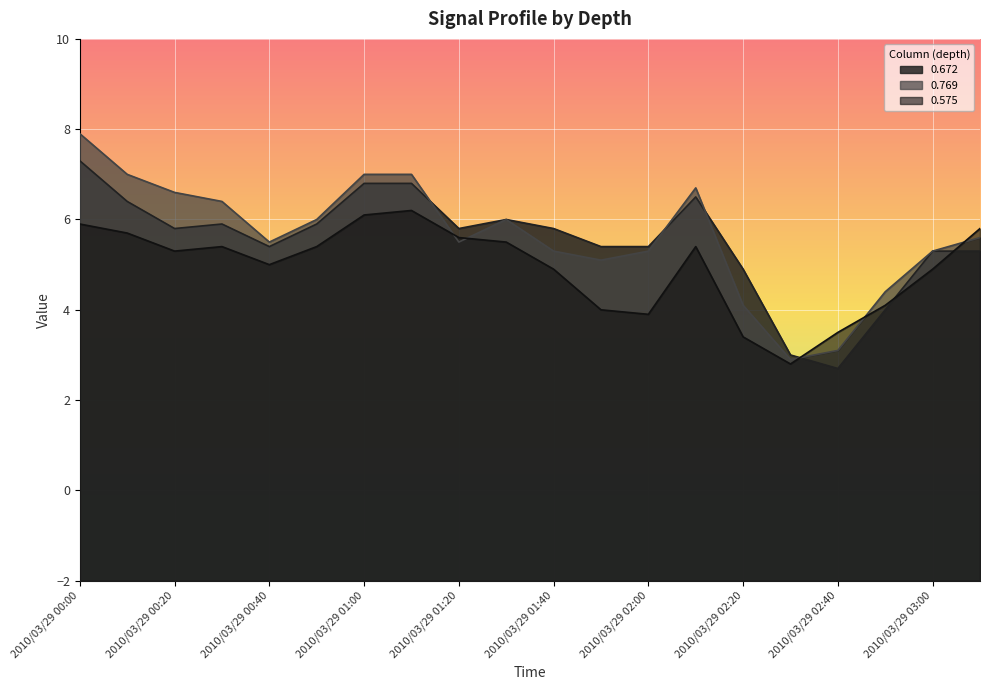

At which label is 0.672 closest to 5?

2010/03/29 02:20